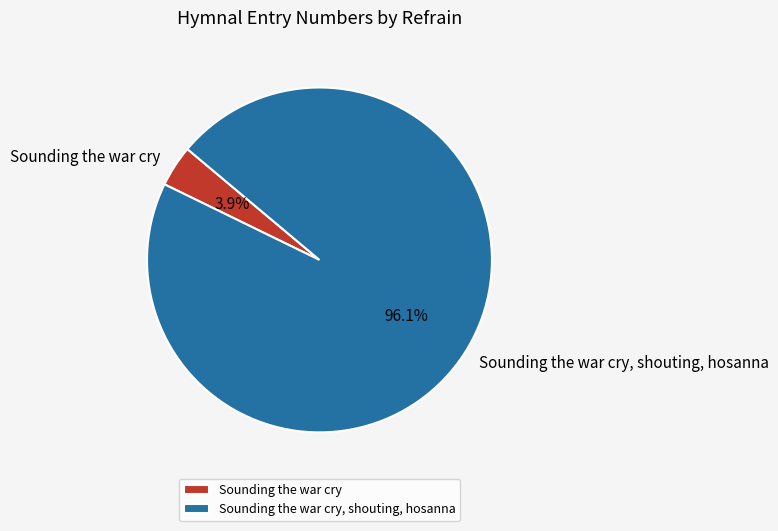

Which slice is the smallest?

Sounding the war cry